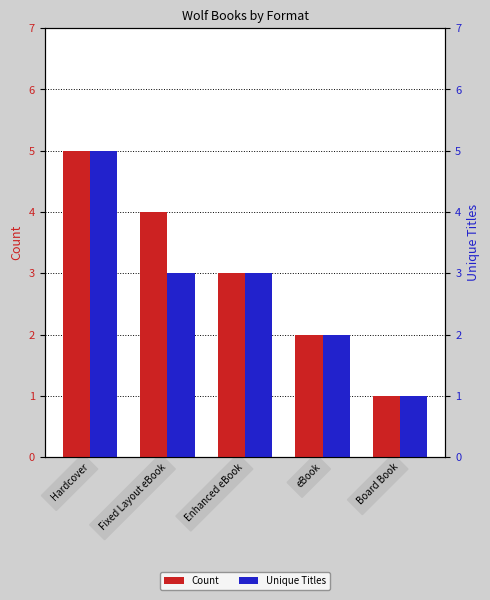

What is the sum of all Unique Titles values?

14